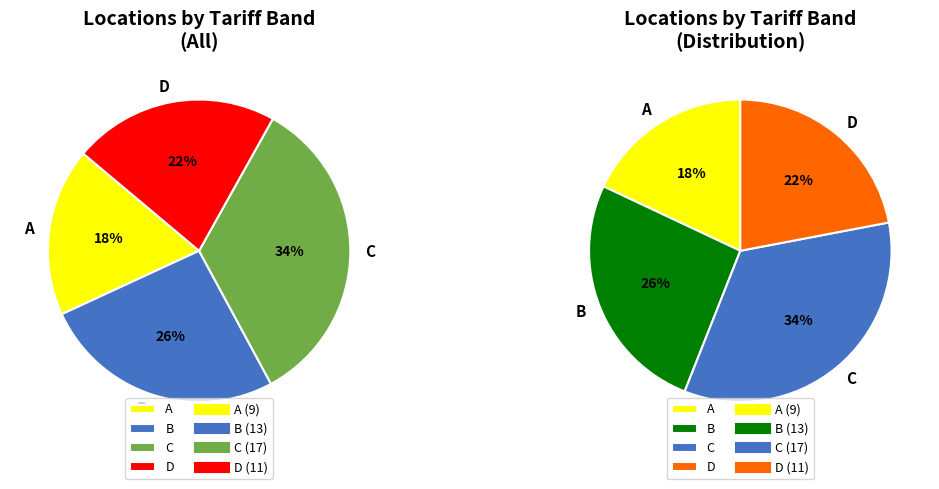

Does D account for over 50% of the chart?

No